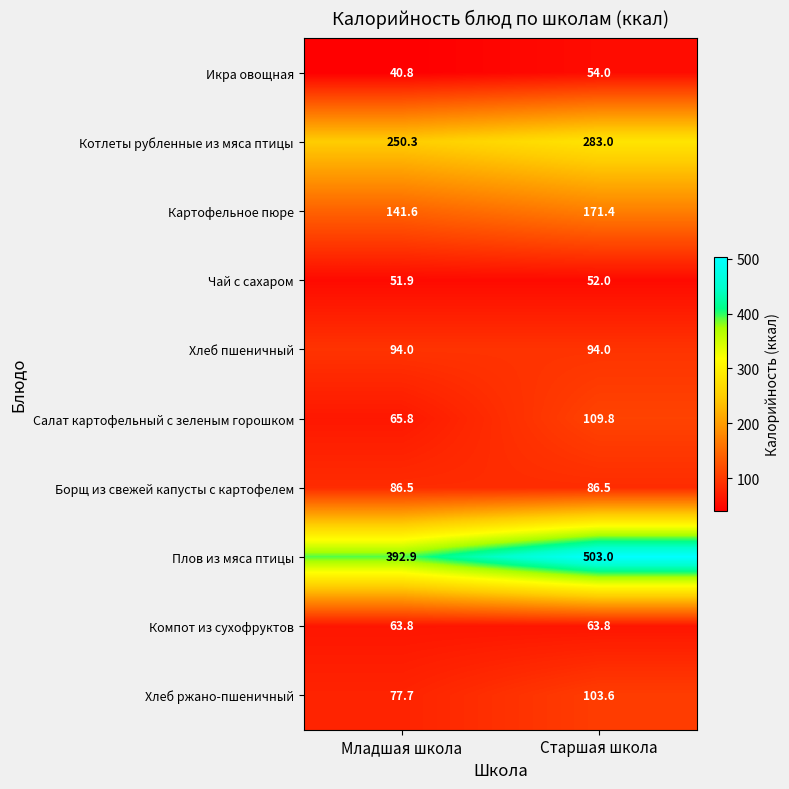

Which series has the largest total across all categories?

Плов из мяса птицы